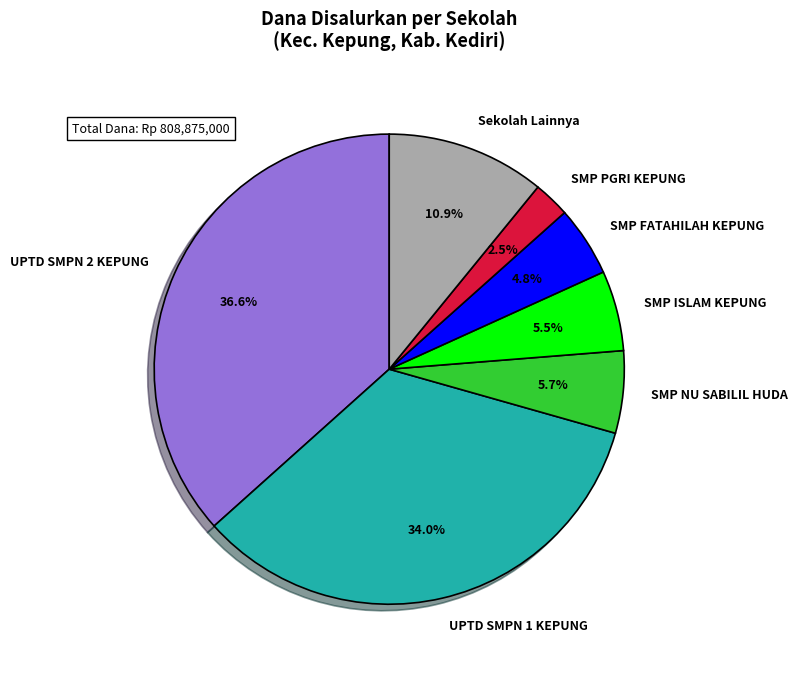

Between SMP ISLAM KEPUNG and UPTD SMPN 2 KEPUNG, which is larger?

UPTD SMPN 2 KEPUNG